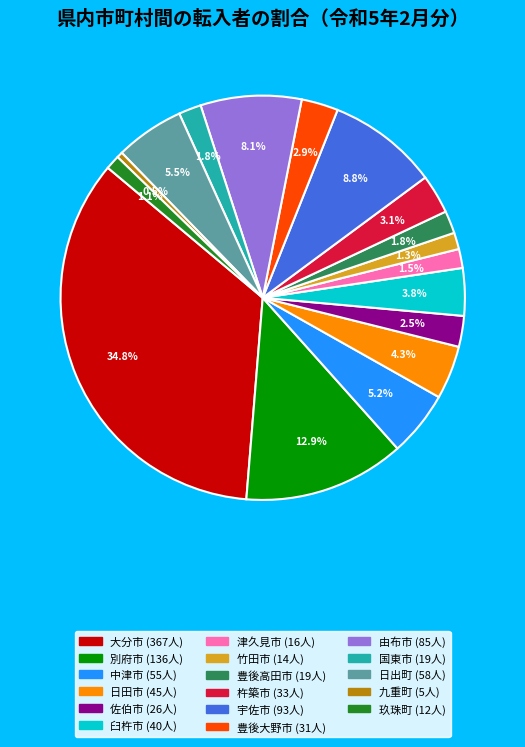

Is there any slice that represents more than half of the pie?

No